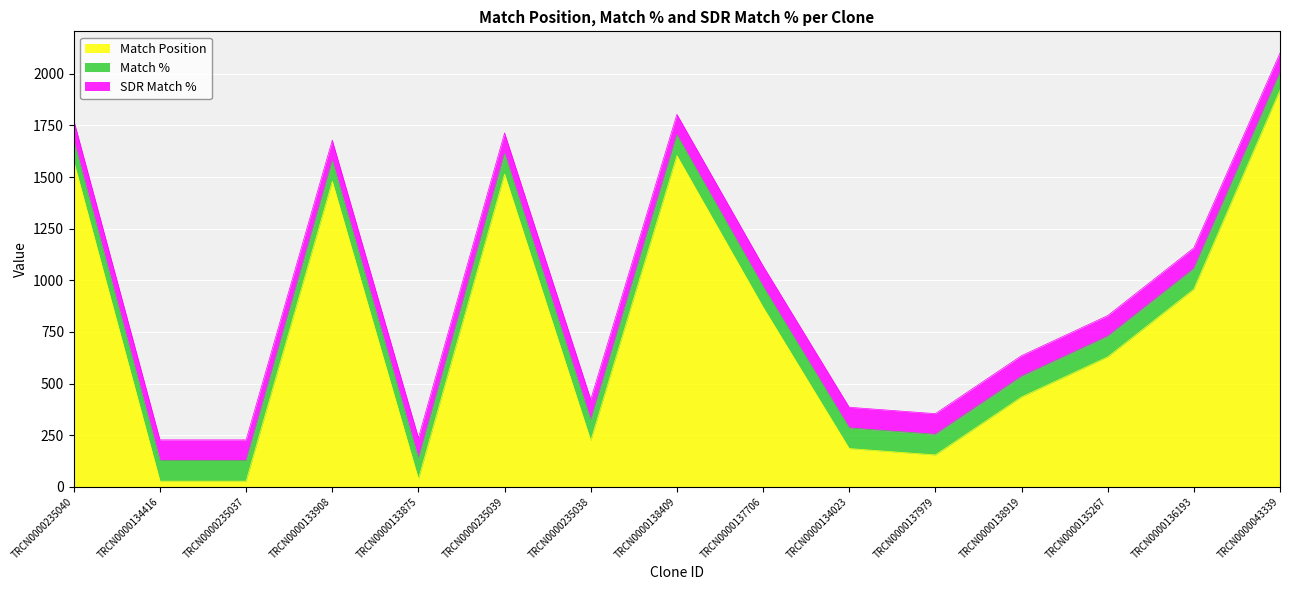

True or false: Match % has more than 2 interior local peaks.

False